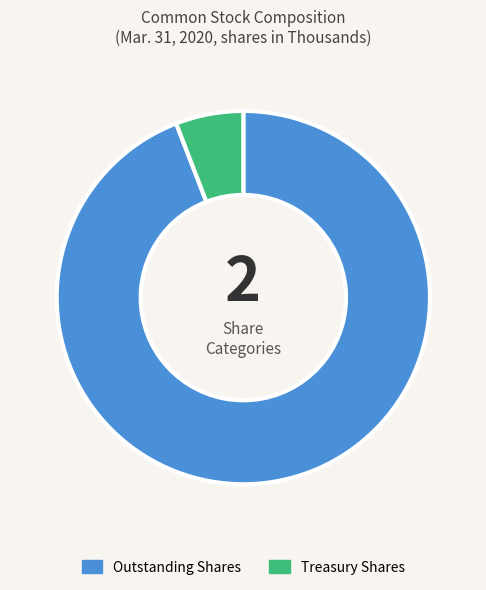

Is there a majority slice in this chart?

Yes